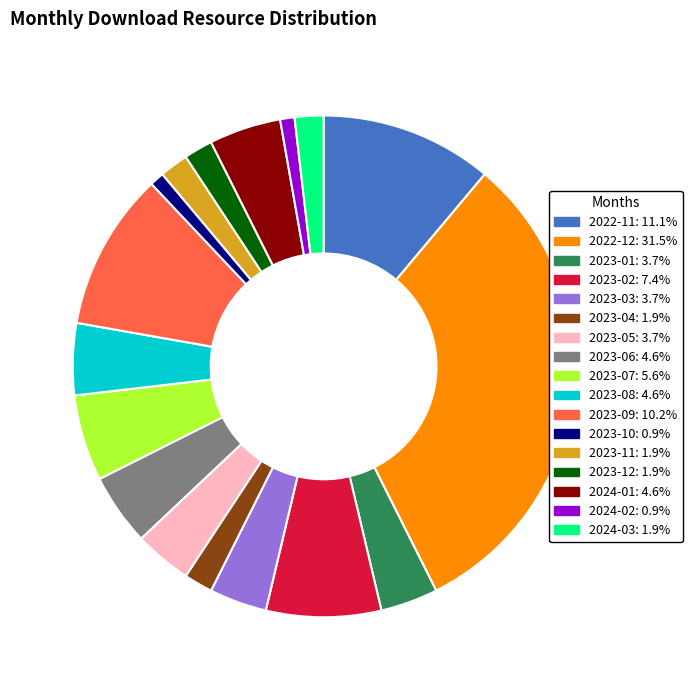

Count the number of slices in the pie.

17